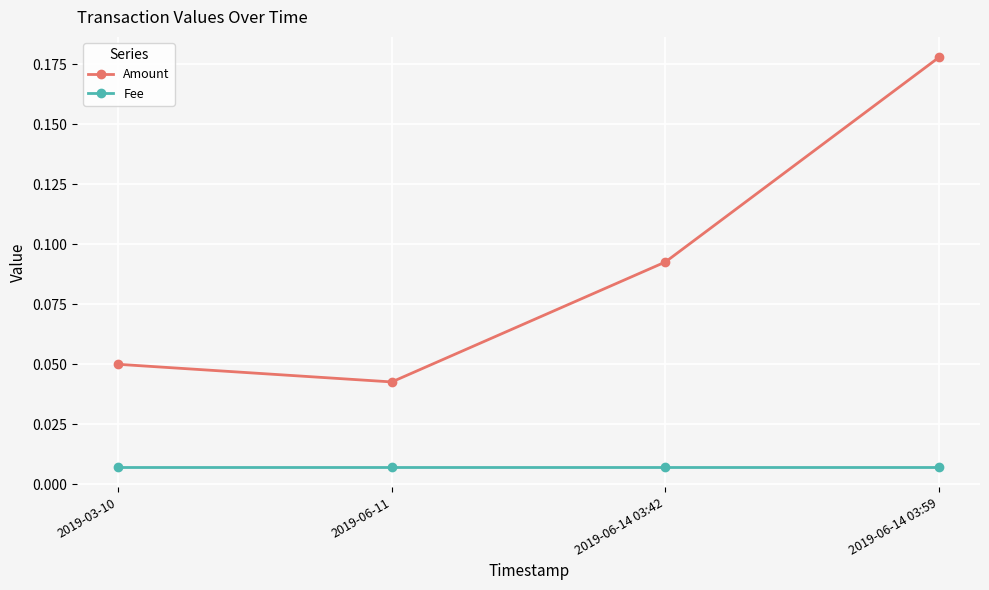

True or false: Amount has a value of 0.0 at 2019-03-10.

False